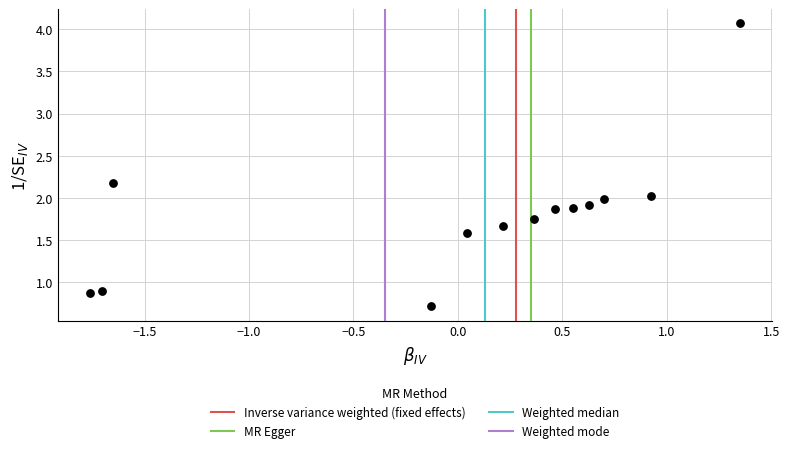

What is the range of Y values (max minus min)?

3.4